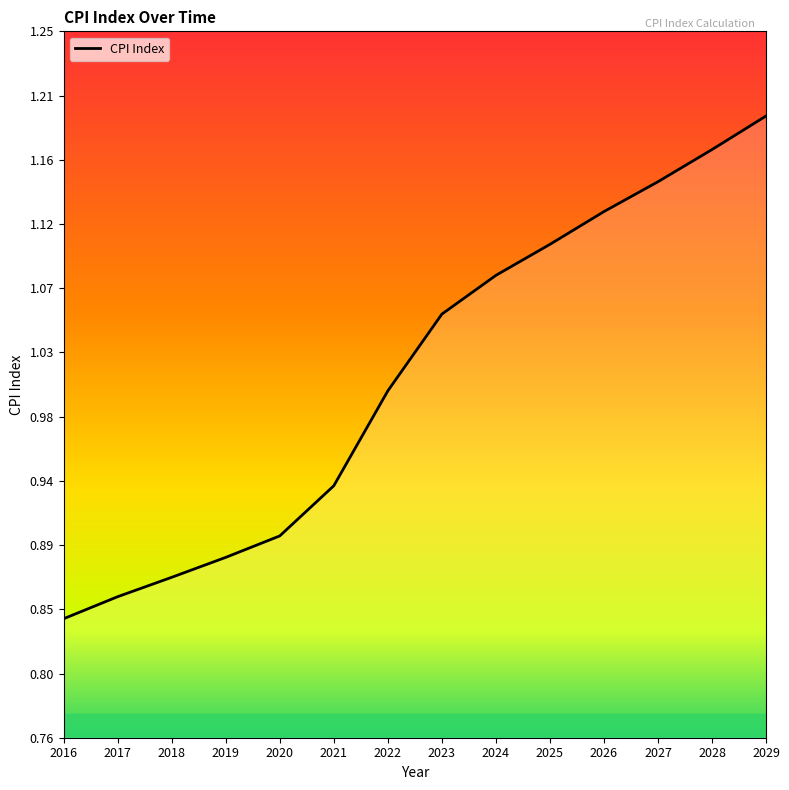

Which label corresponds to the largest value in the chart?

2029